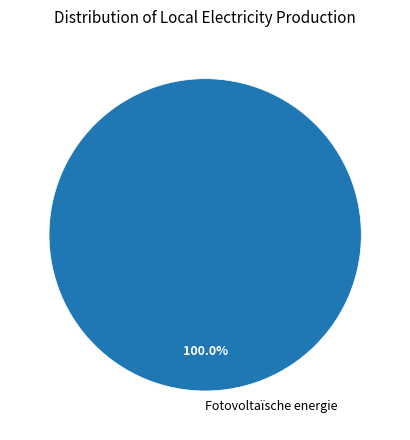

Is there any slice that represents more than half of the pie?

Yes